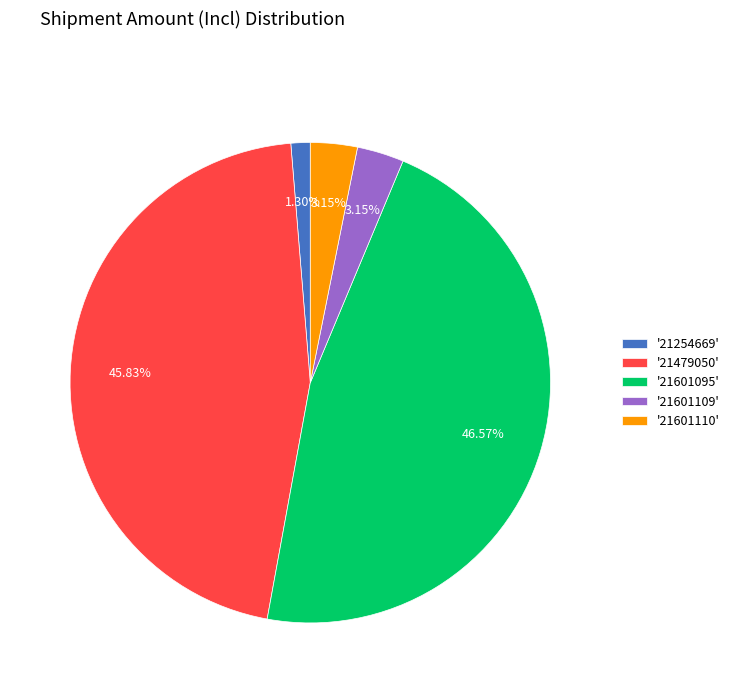

Which has a higher value, '21479050' or '21254669'?

'21479050'